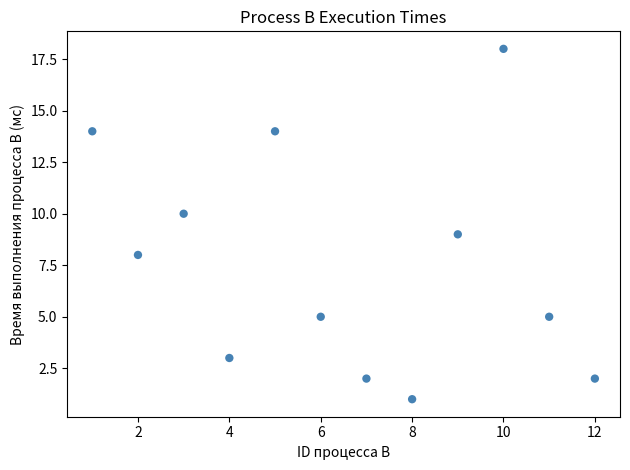

What is the average Y value?

8